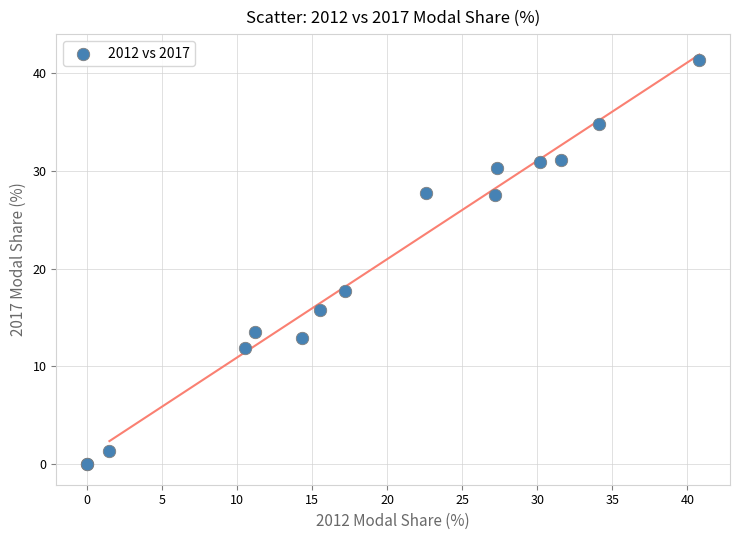

What Y value in the scatter plot is closest to 20?

17.7